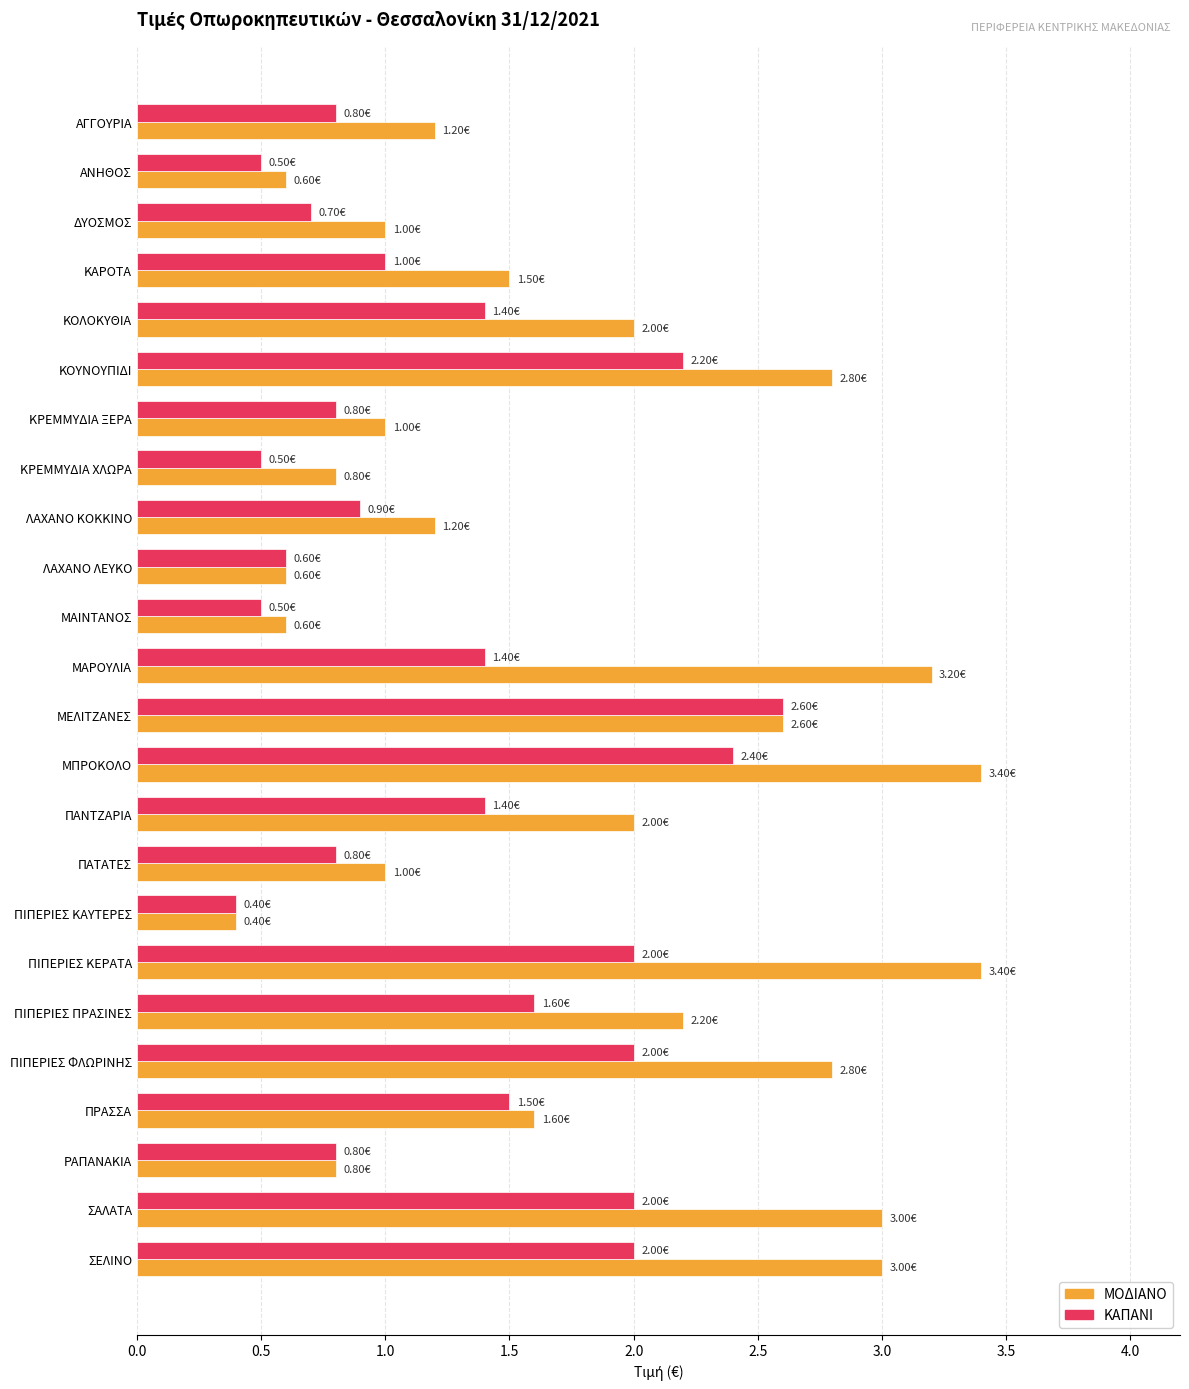

At which category is the sum across all series the highest?

ΜΠΡΟΚΟΛΟ